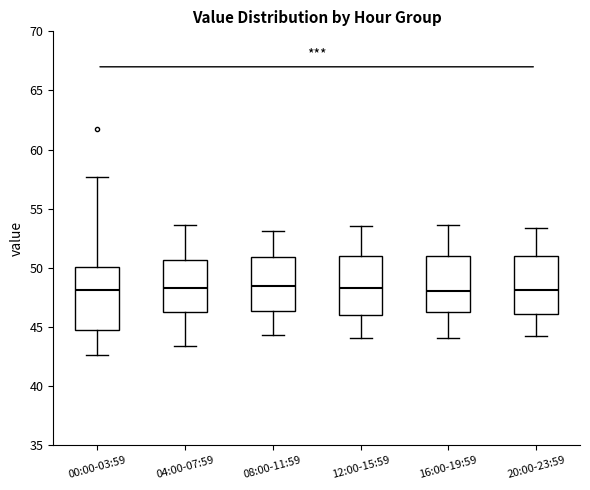

Reading left to right, transcribe this box plot: for each box, give where its median line is, the range the box spans, and where its two whiskers end, as read against the y-axis. The values are not printed on the chart, so give them approximately, as read against the axis.

00:00-03:59: median 48.0, box 45.0 to 50.0, whiskers 42.5 to 57.5
04:00-07:59: median 48.5, box 46.5 to 50.5, whiskers 43.5 to 53.5
08:00-11:59: median 48.5, box 46.5 to 51.0, whiskers 44.5 to 53.0
12:00-15:59: median 48.5, box 46.0 to 51.0, whiskers 44.0 to 53.5
16:00-19:59: median 48.0, box 46.5 to 51.0, whiskers 44.0 to 53.5
20:00-23:59: median 48.0, box 46.0 to 51.0, whiskers 44.0 to 53.5